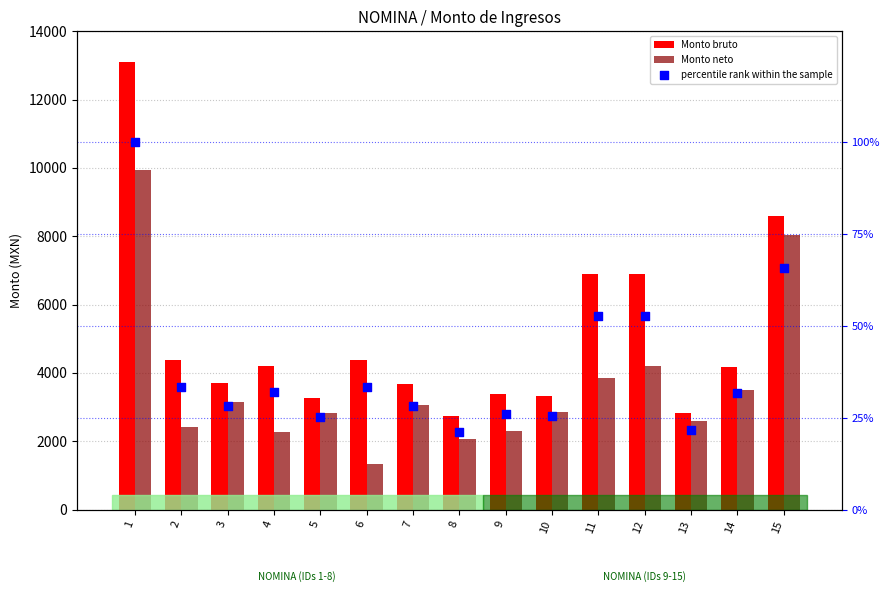

At which category is the sum across all series the highest?

1